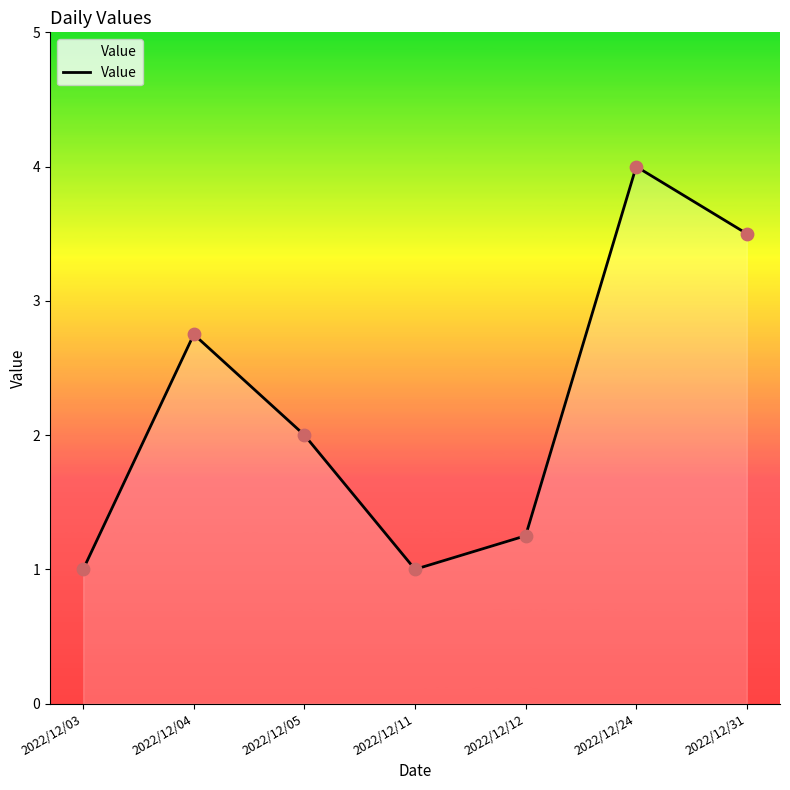

Which has a higher value, 2022/12/04 or 2022/12/31?

2022/12/31